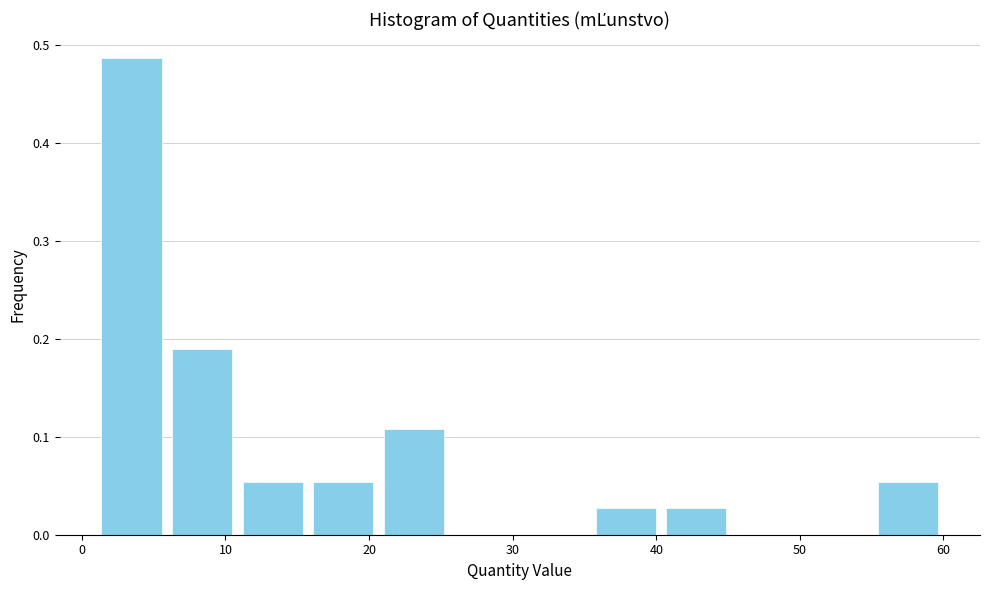

Reading left to right, transcribe this chart: for each bar, give the range it covers on the x-axis and its height. Neither the bar edges nor the heights are printed on the chart, so give them approximately, as read against the axes.

1 to 6: 0.49
6 to 11: 0.19
11 to 16: 0.05
16 to 21: 0.05
21 to 26: 0.11
26 to 31: 0
31 to 35: 0
35 to 40: 0.03
40 to 45: 0.03
45 to 50: 0
50 to 55: 0
55 to 60: 0.05